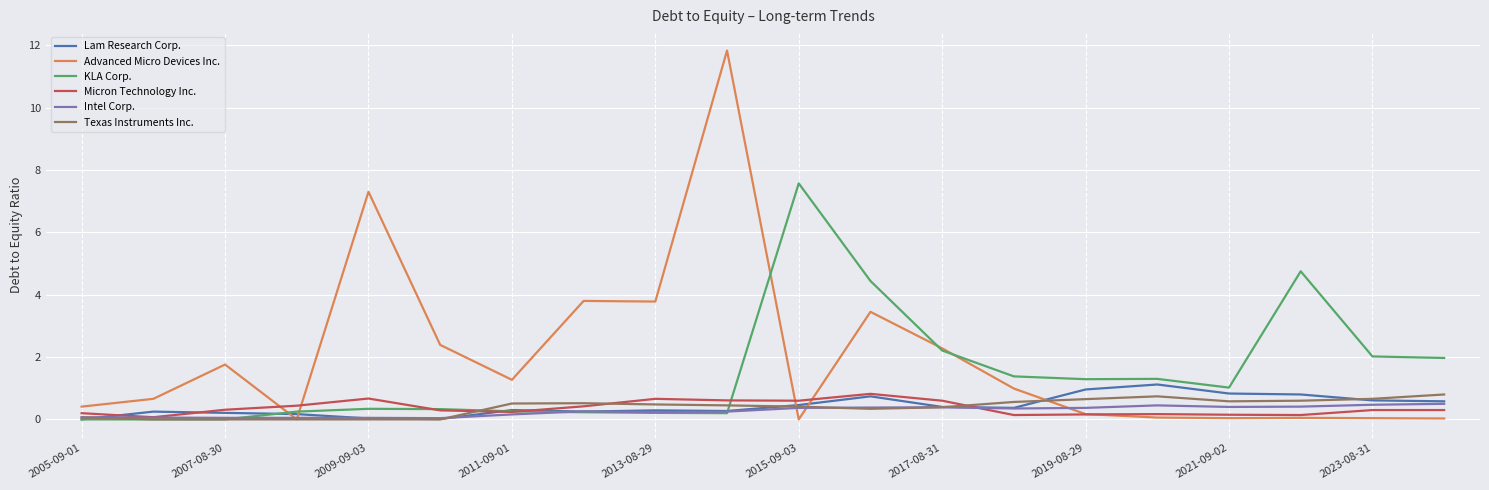

What is the greatest value displayed?

11.8